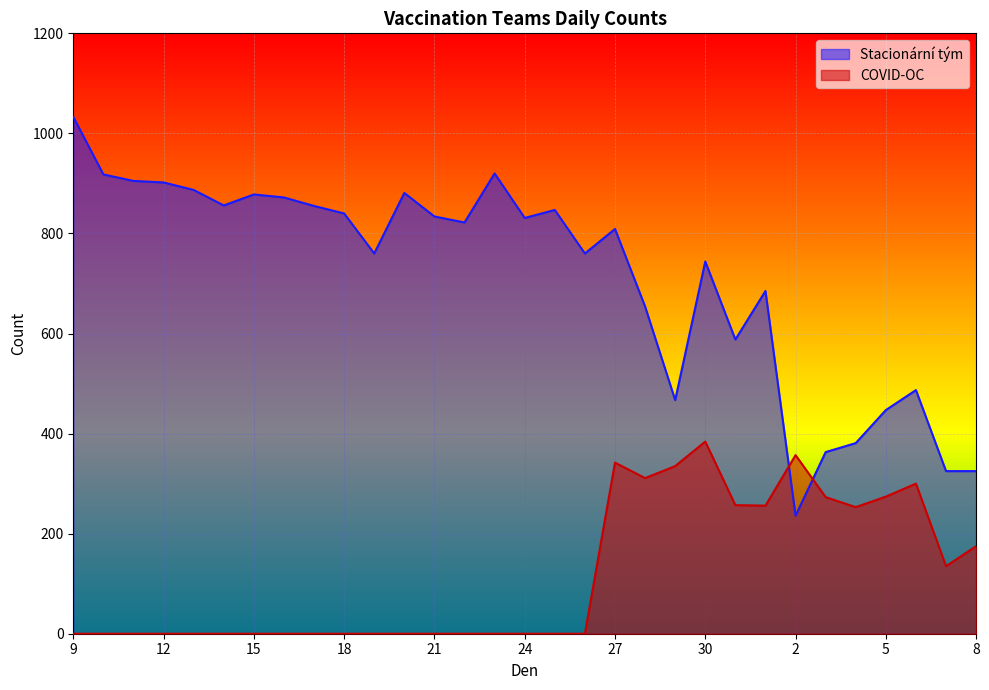

Which has a higher value, 14 or 19?

14